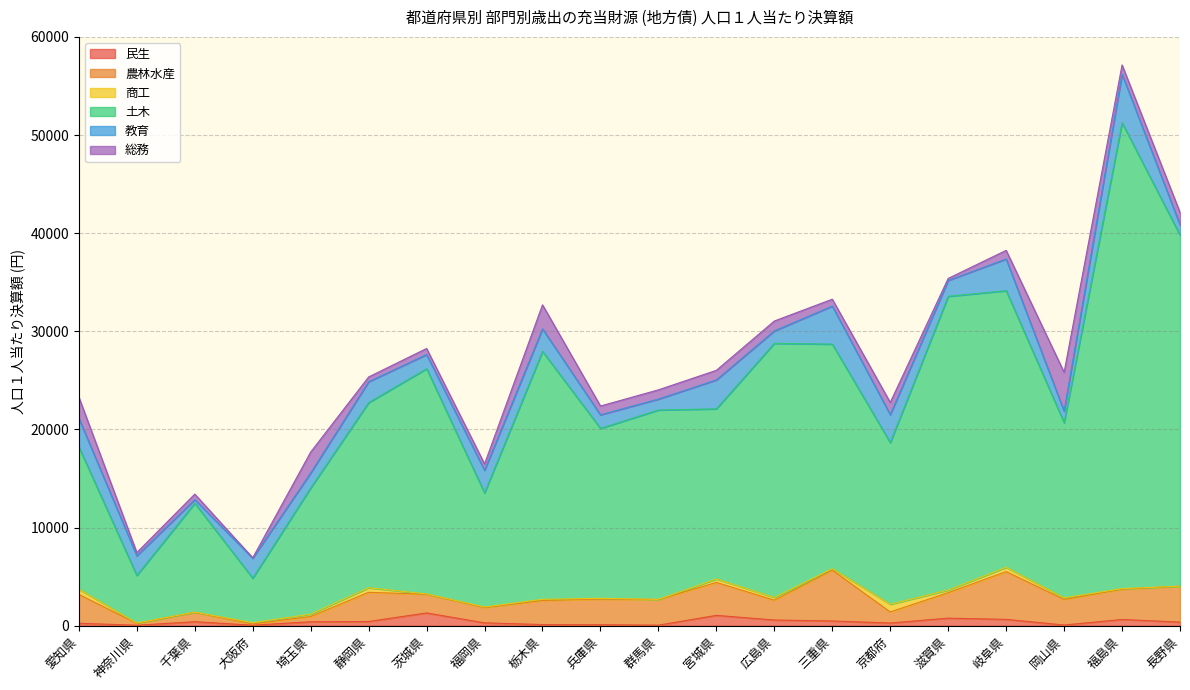

Does the chart have visible grid lines?

Yes